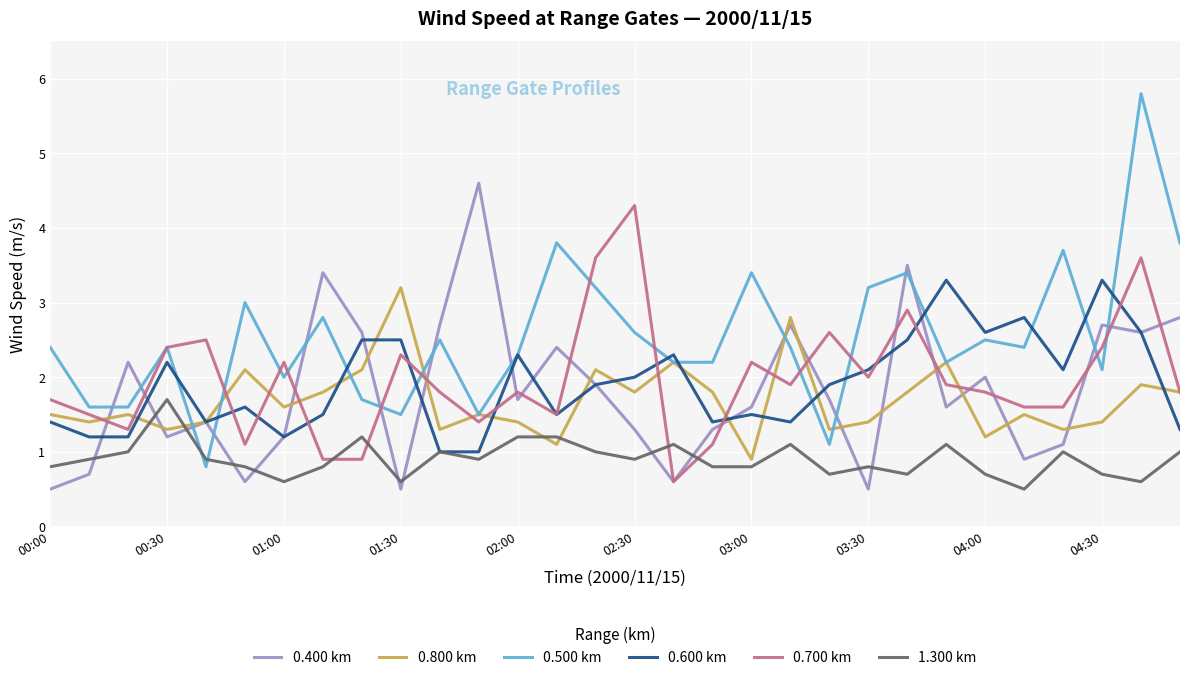

What is the maximum value shown in the chart?

5.8